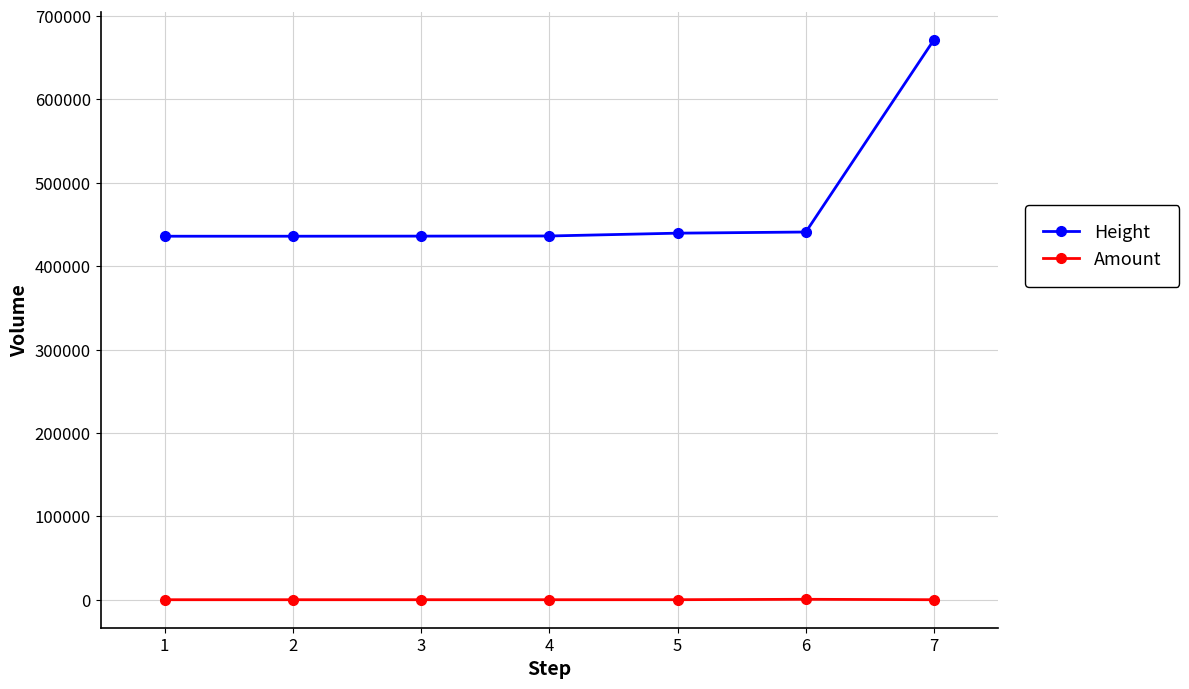

List the series in order of their peak value, lowest first.

Amount, Height